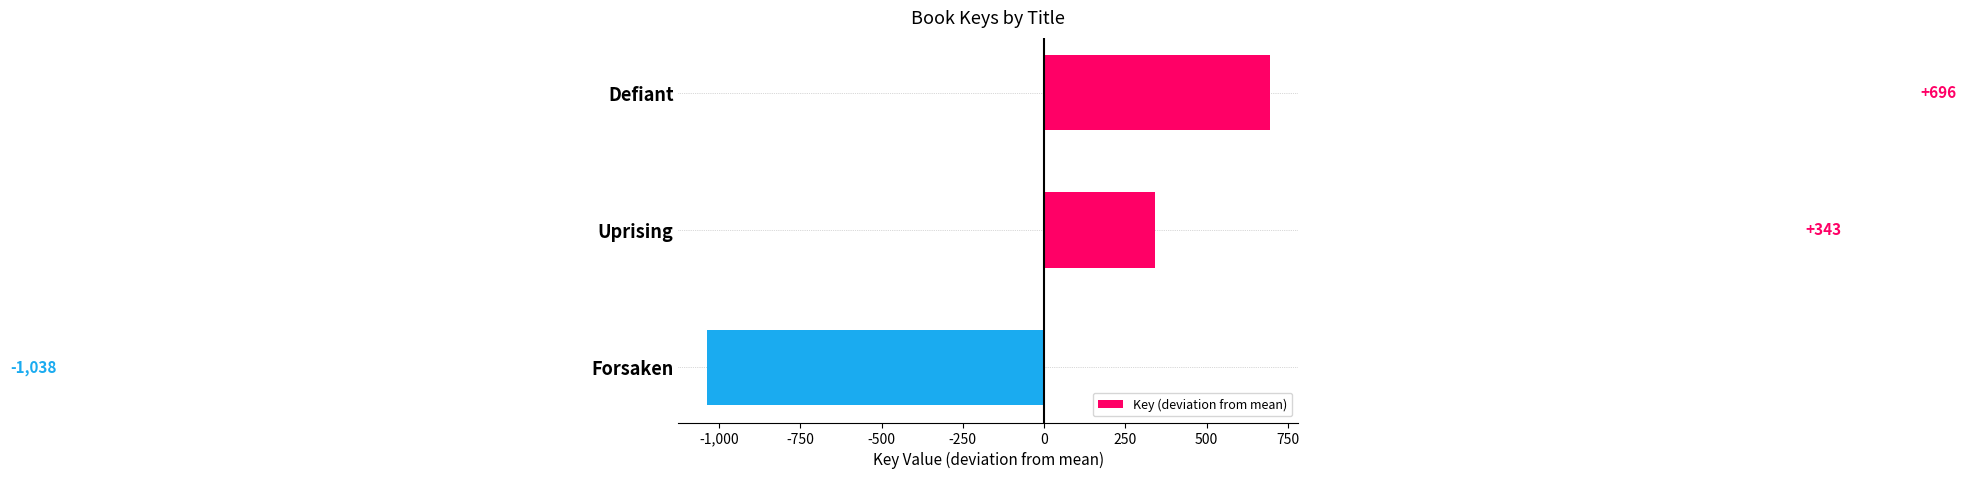

Does the chart contain any negative values?

Yes